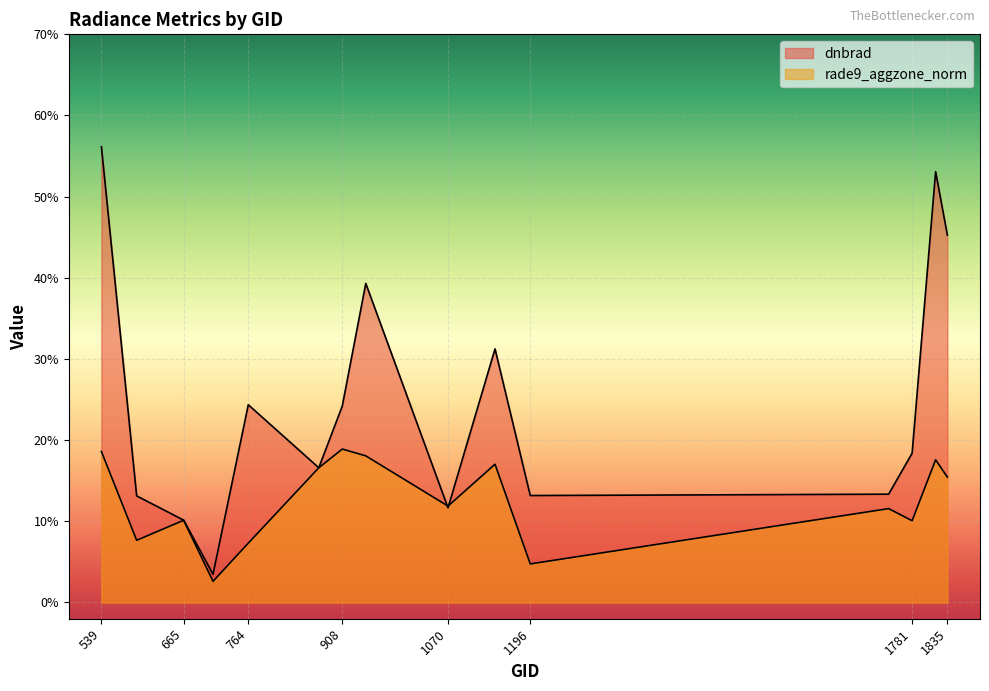

Does the chart display data point markers on the line(s)?

No